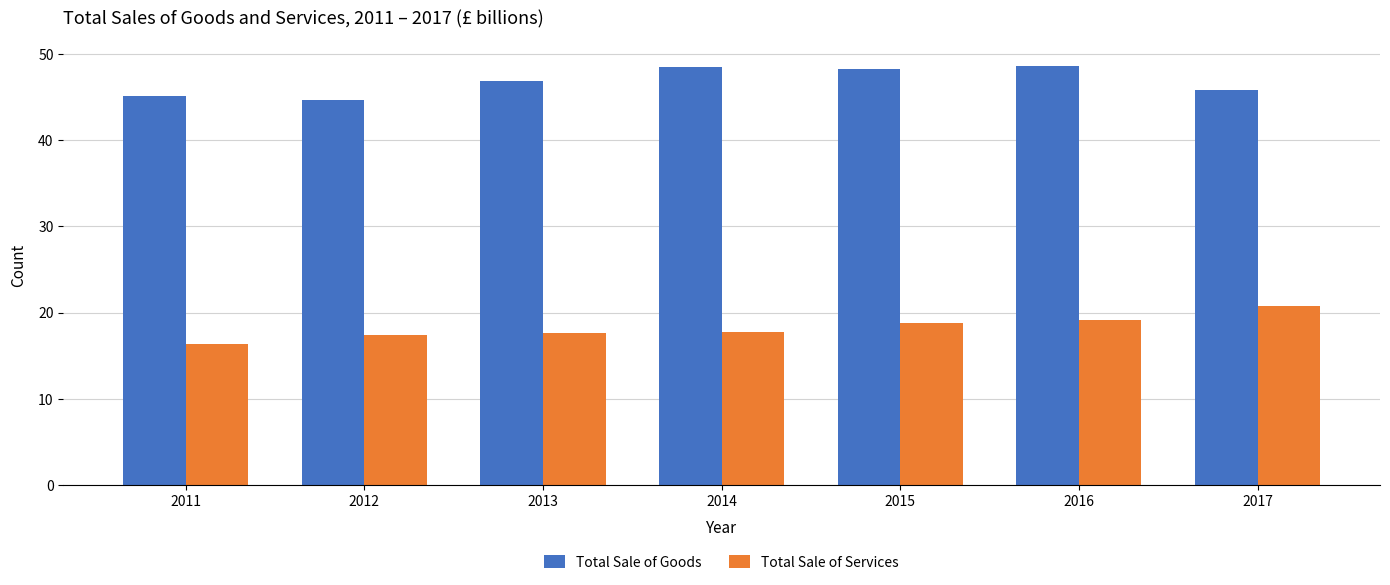

At how many categories does at least one series exceed 27?

7